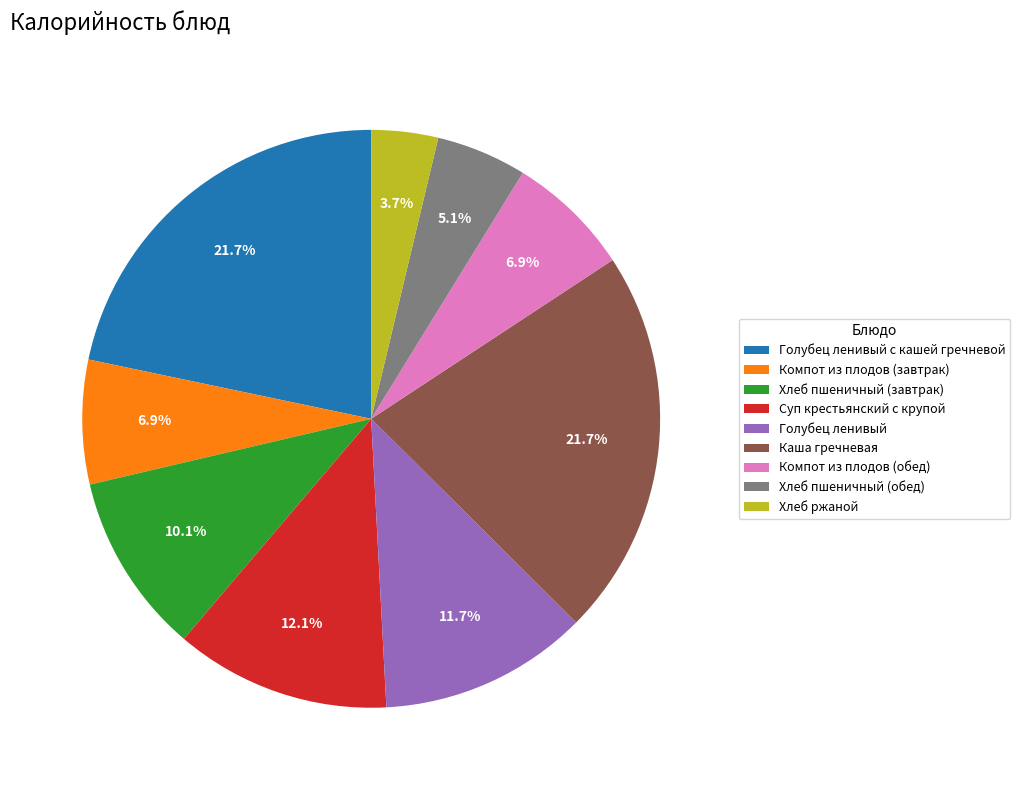

The Компот из плодов (обед) slice represents 7% of the pie. True or false?

True